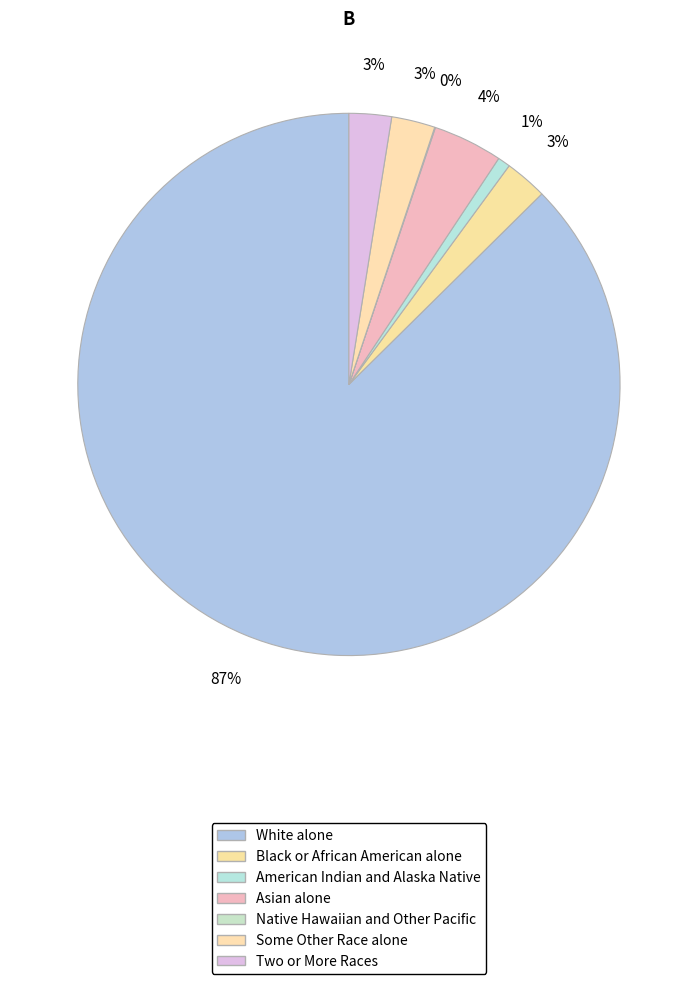

To the nearest percent, what is the difference between the largest and smallest slice percentages?

87%